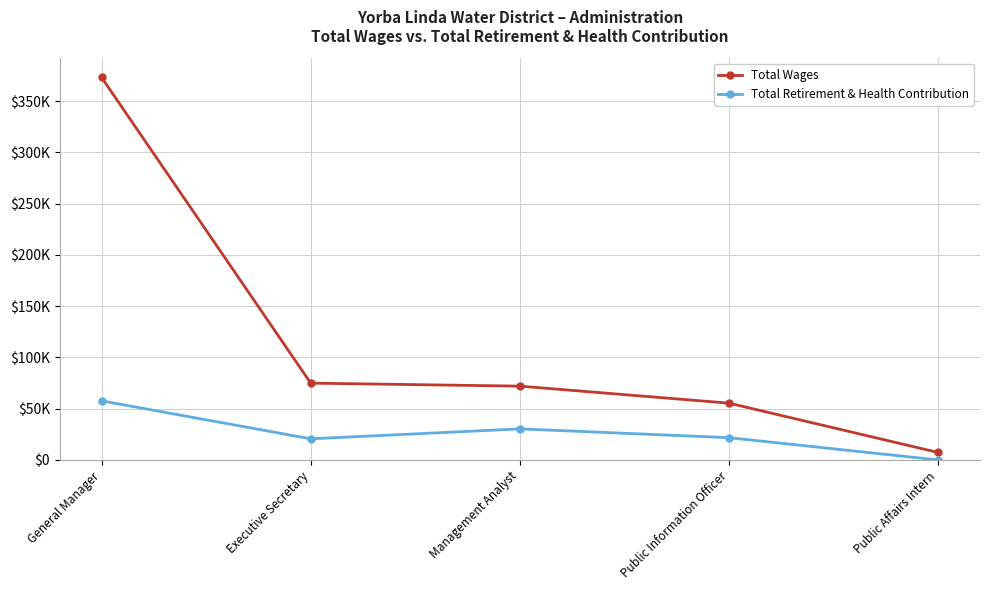

What are all the series names shown in the legend?

Total Wages, Total Retirement & Health Contribution